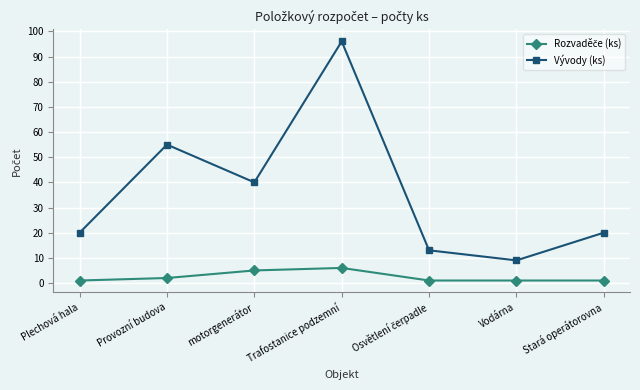

Which series changed the most between Provozní budova and Trafostanice podzemní?

Vývody (ks)